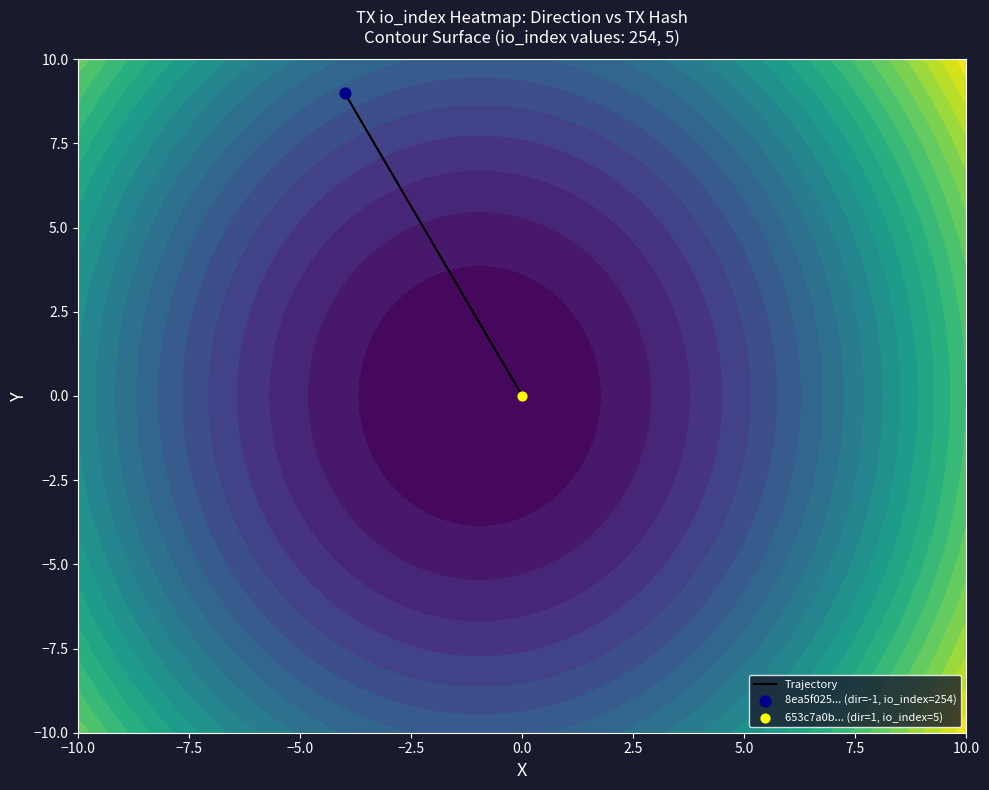

How many values are below 9?

1